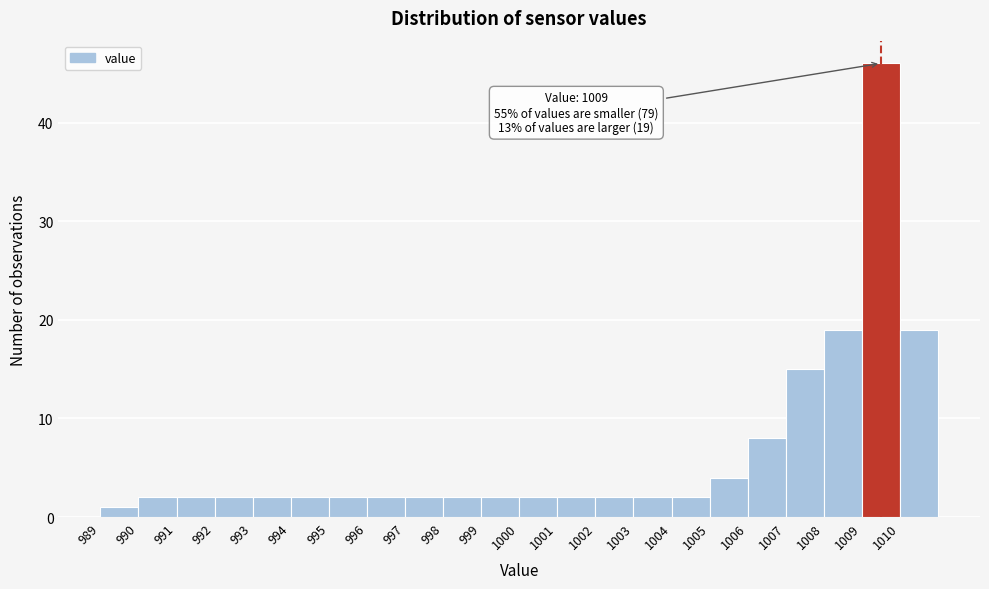

Over which range of the x-axis is the bar tallest?

1009 to 1010